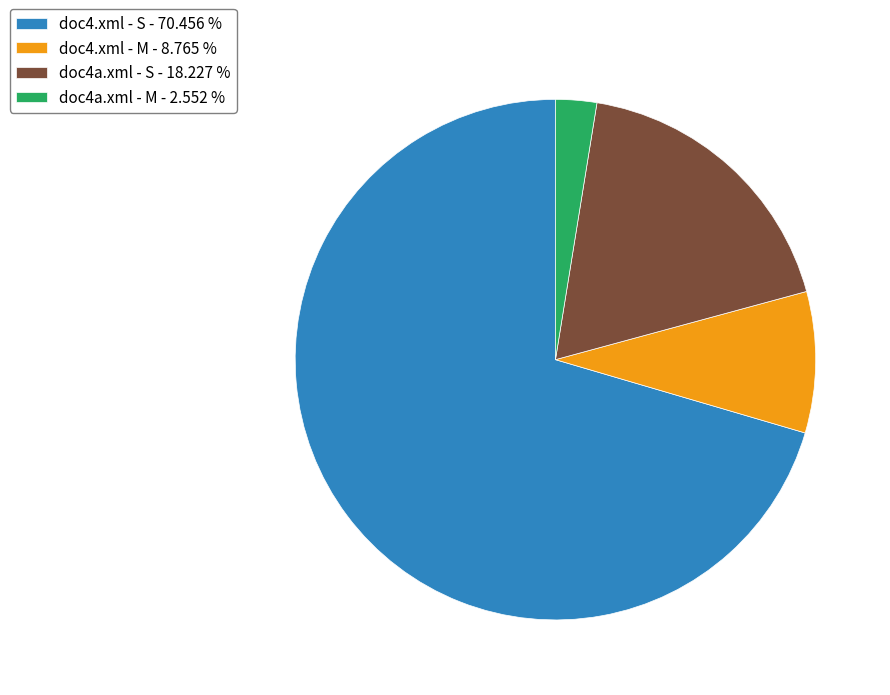

What is the smallest slice in the pie chart?

doc4a.xml - M - 2.552 %